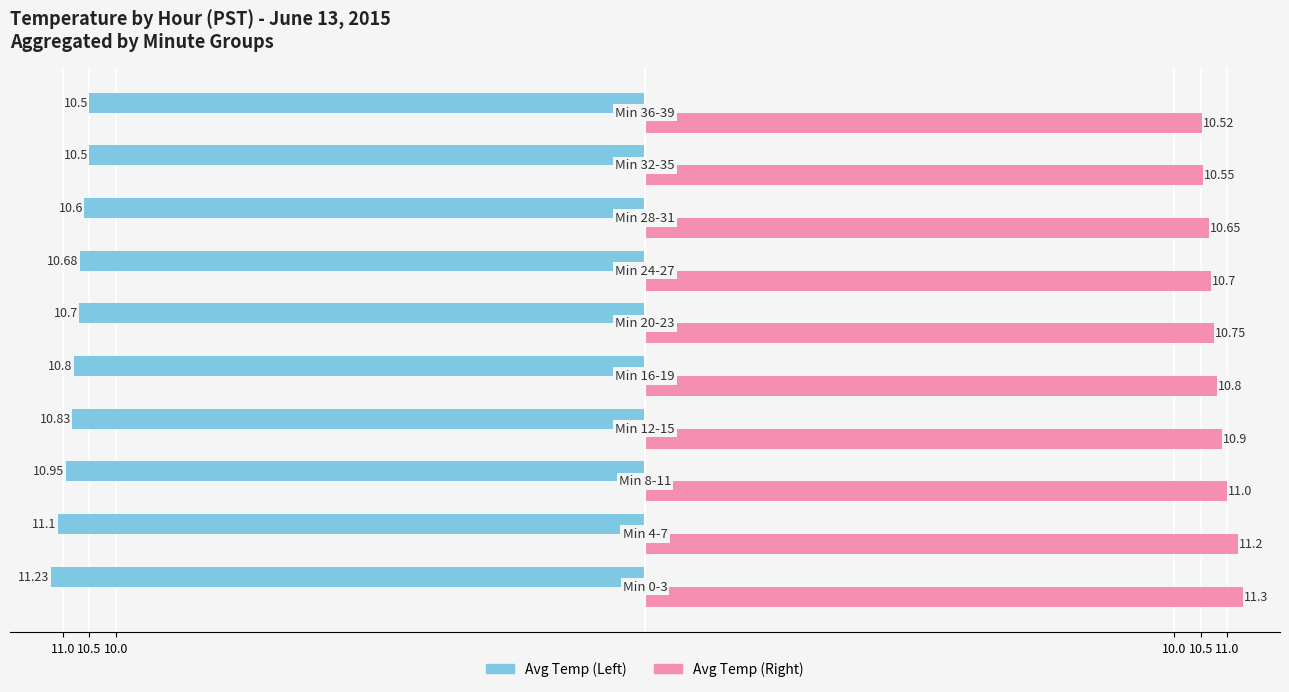

What are all the series names shown in the legend?

Avg Temp (Left), Avg Temp (Right)